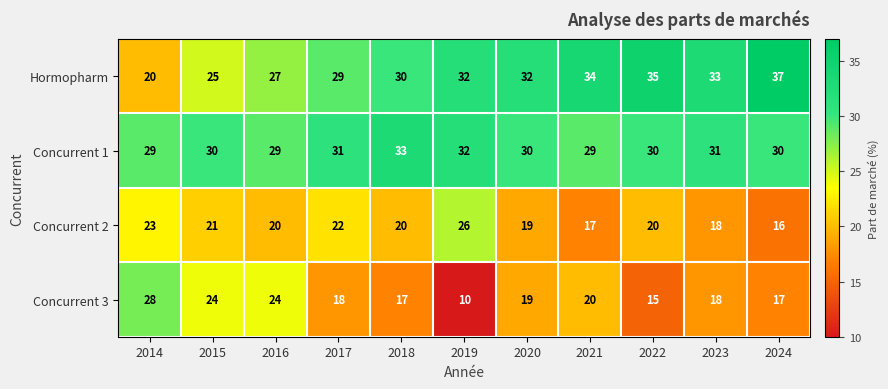

What is the lowest value of the Concurrent 1 series?

29